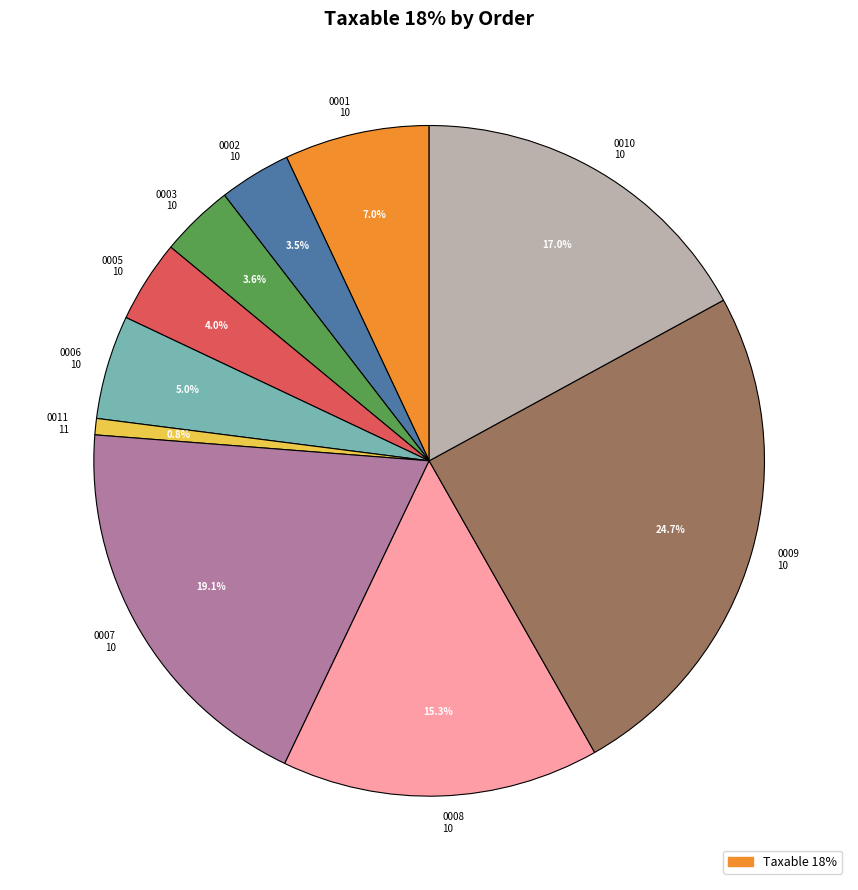

Which has a higher value, 0001 10 or 0008 10?

0008 10